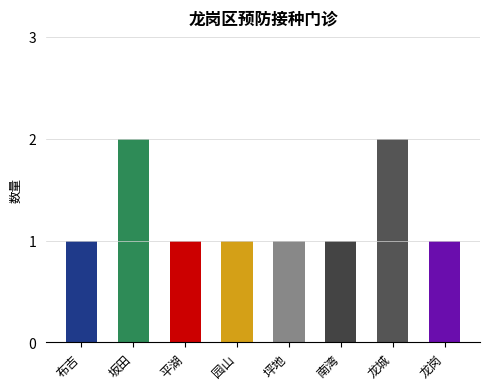

How many values exceed 1?

2